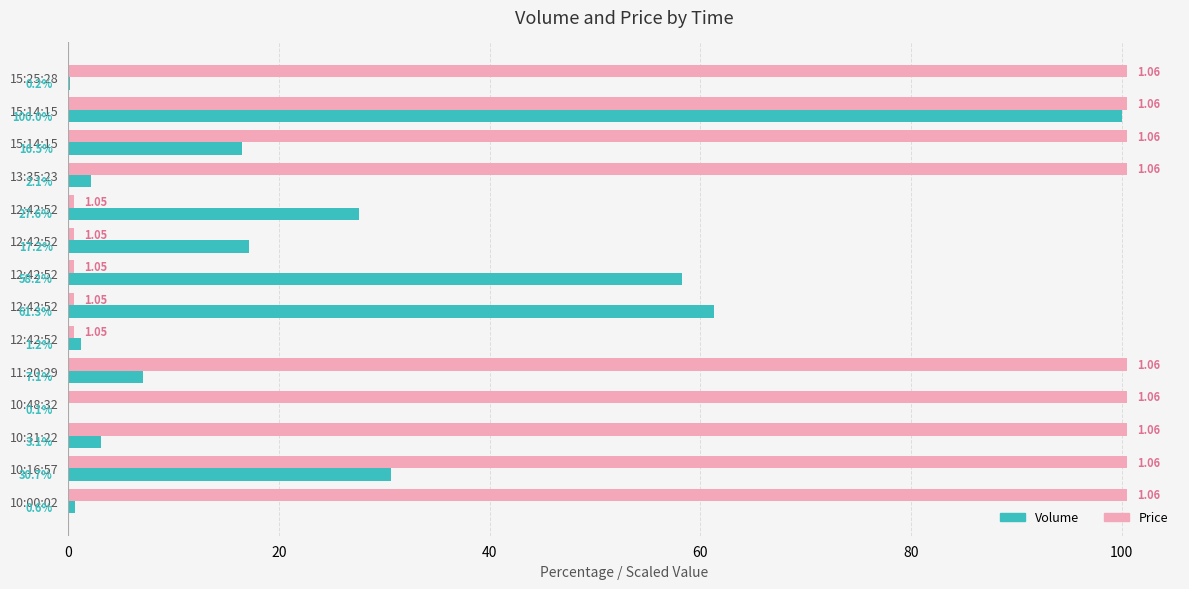

What are all the series names shown in the legend?

Volume, Price